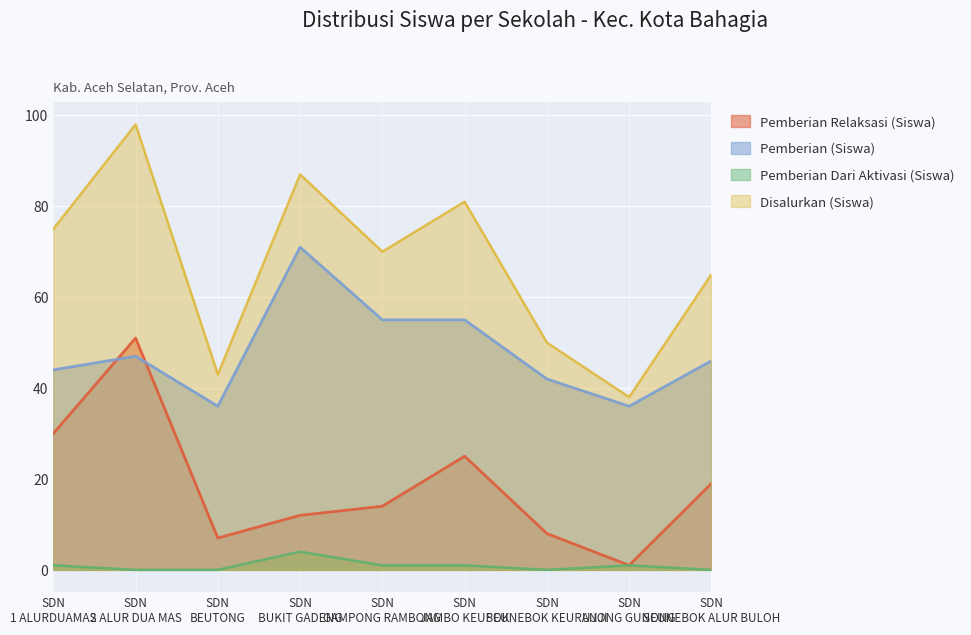

Which series has the widest spread of values?

Disalurkan (Siswa)